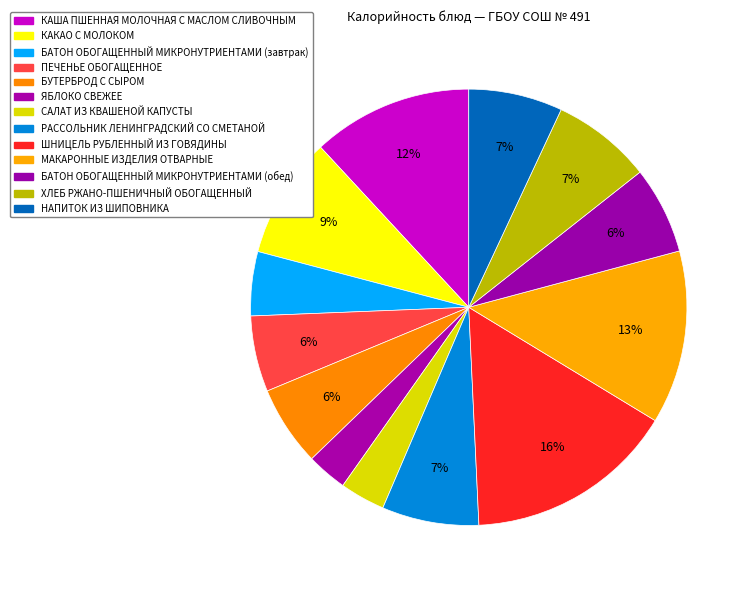

The МАКАРОННЫЕ ИЗДЕЛИЯ ОТВАРНЫЕ slice represents 13% of the pie. True or false?

True